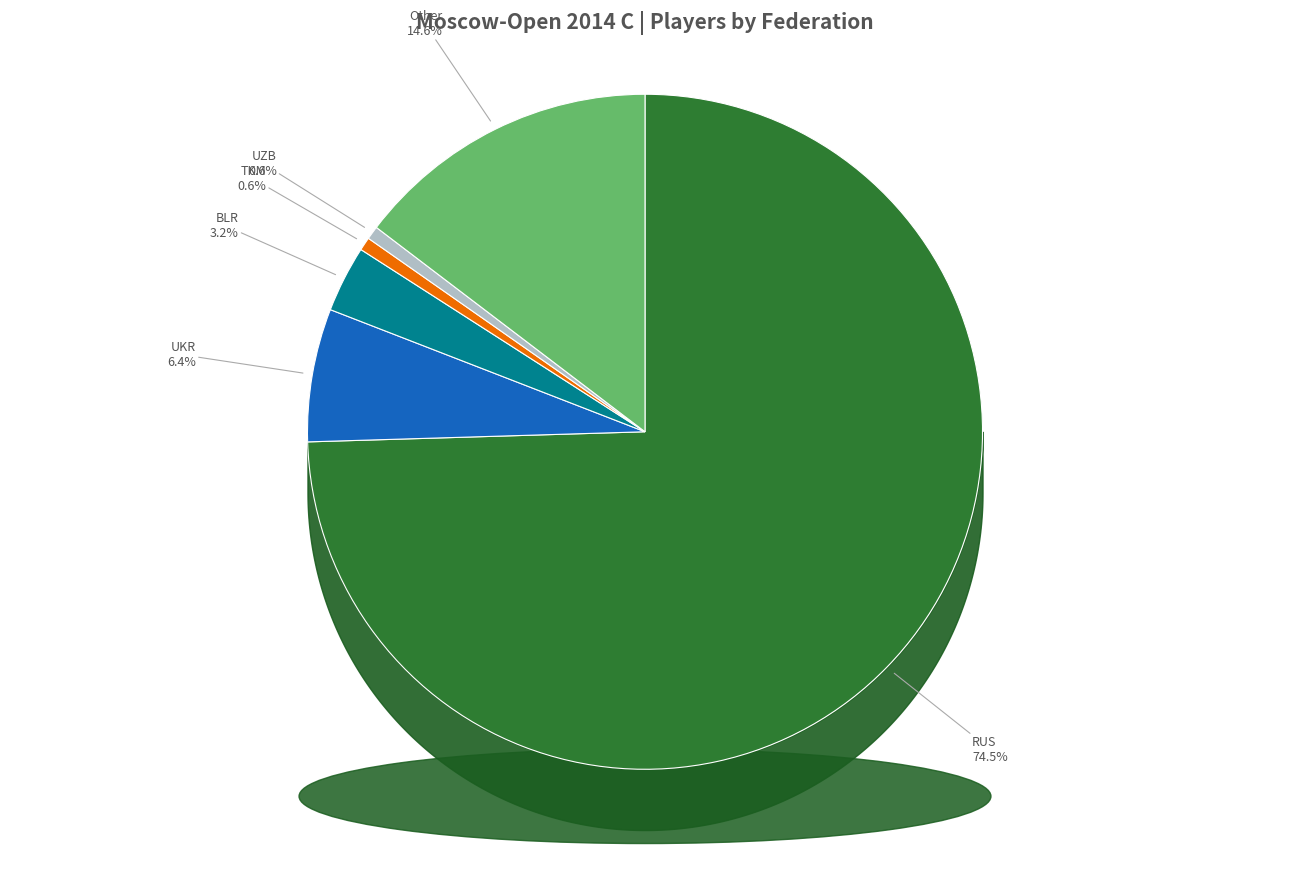

What is the change in value from UKR to Other?

+13